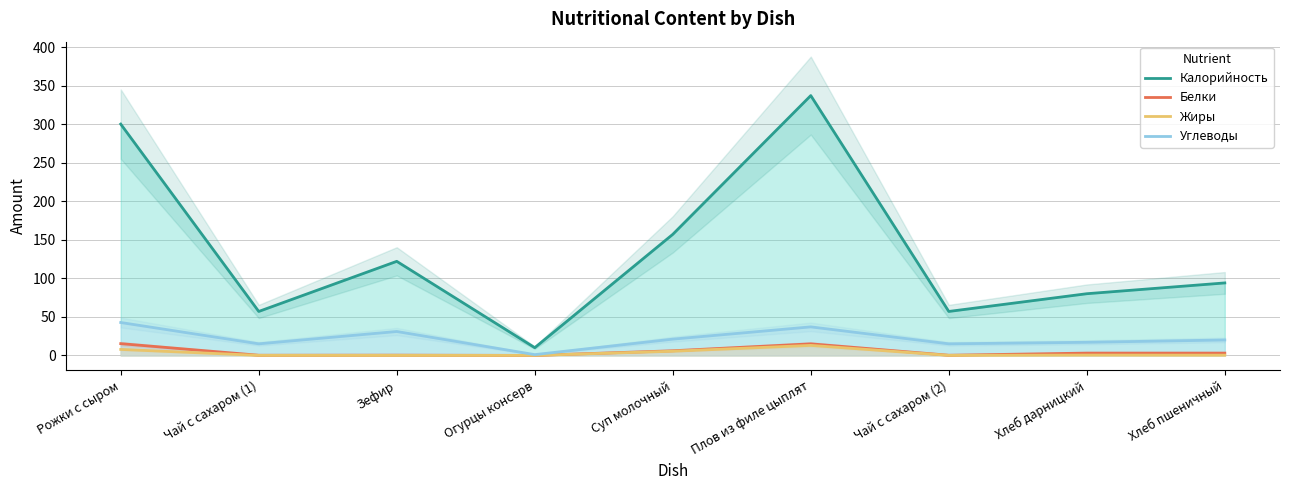

What is the maximum value for Жиры?

13.0